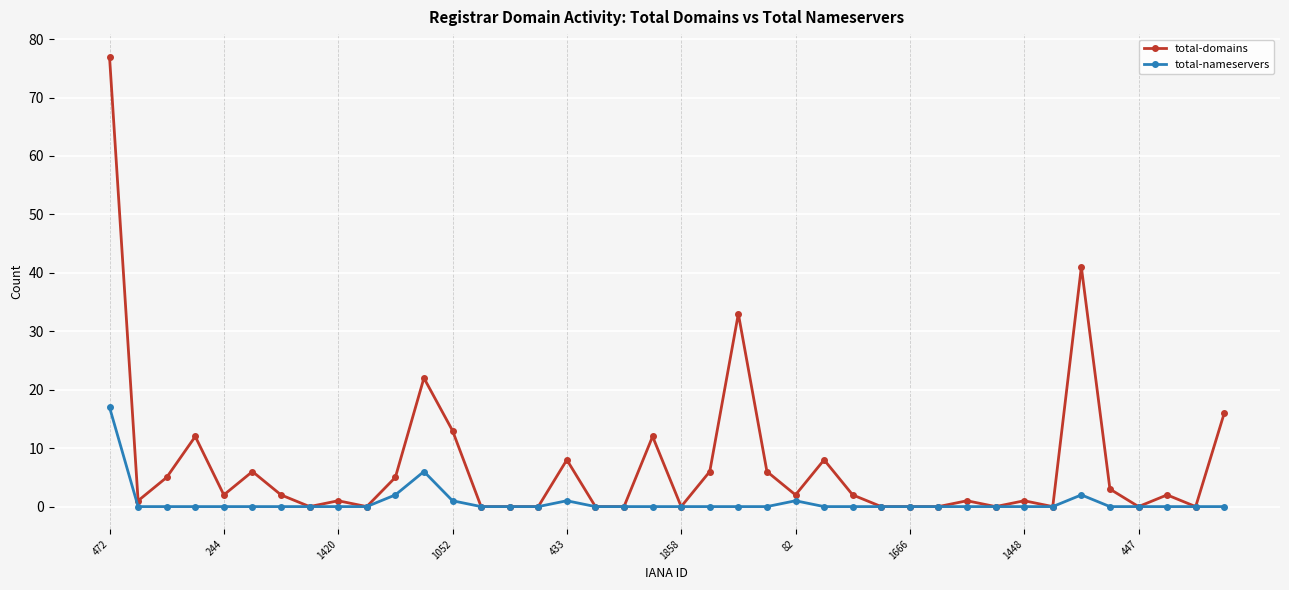

Which series has the largest range (max minus min)?

total-domains